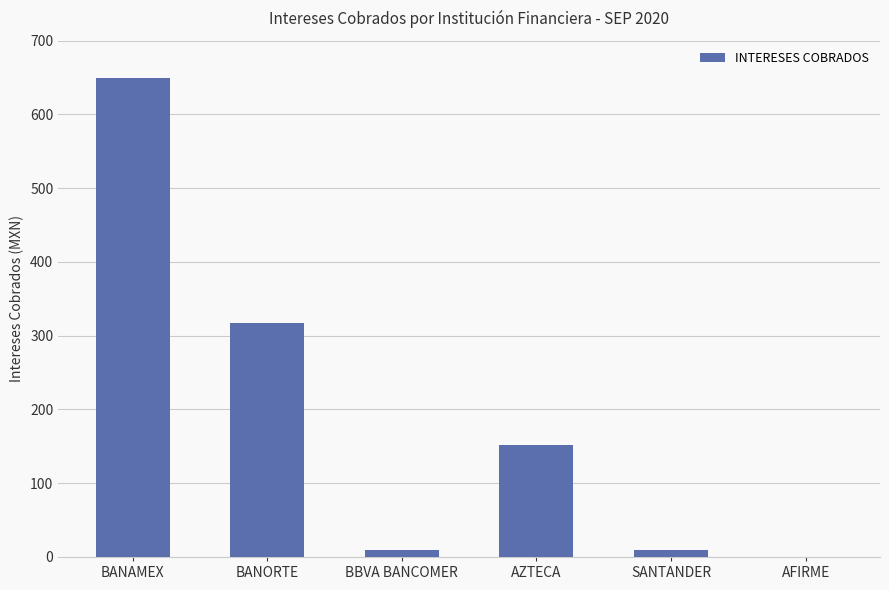

Read the value at BANAMEX.

648.8